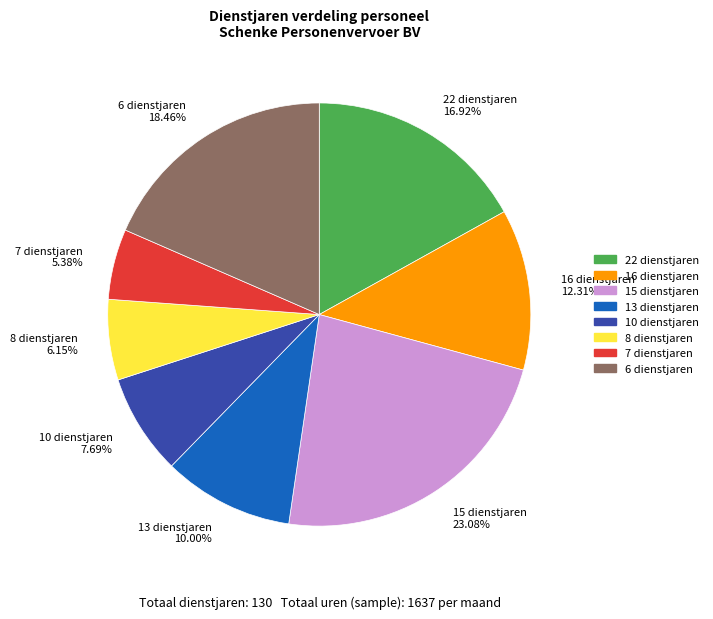

Which has a higher value, 10 dienstjaren 7.69% or 6 dienstjaren 18.46%?

6 dienstjaren 18.46%